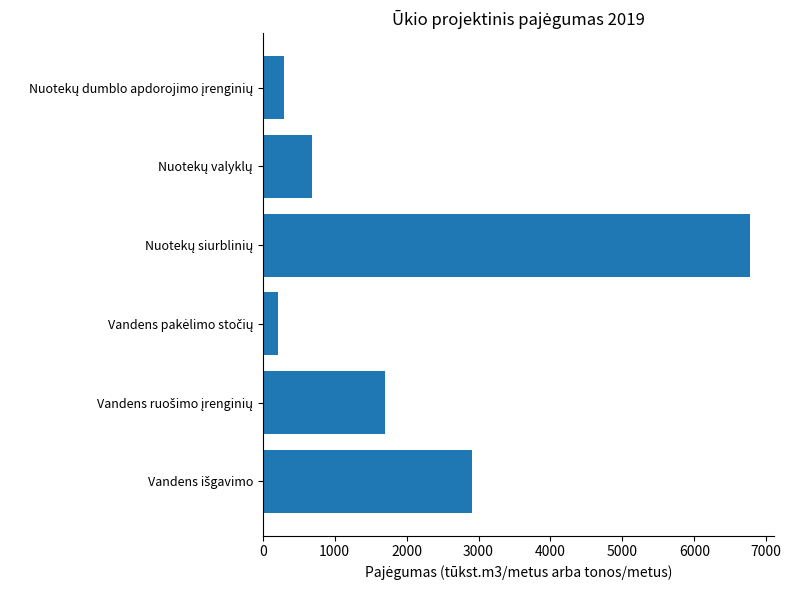

What is the smallest value displayed?

210.0